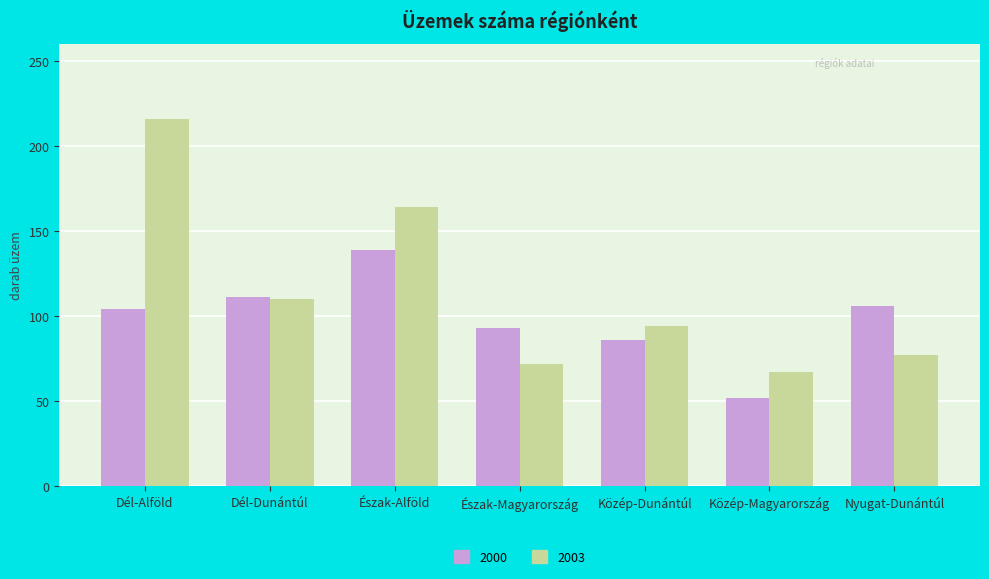

At Dél-Alföld, list the series in order from smallest to largest.

2000, 2003